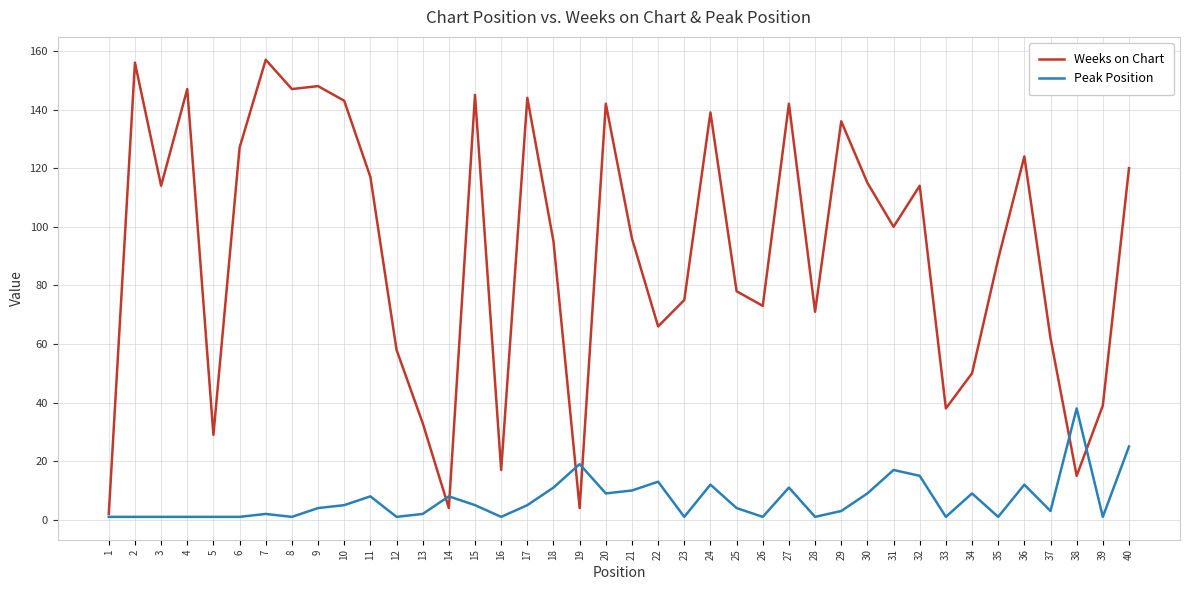

Rank the series by their average value, from lowest to highest.

Peak Position, Weeks on Chart